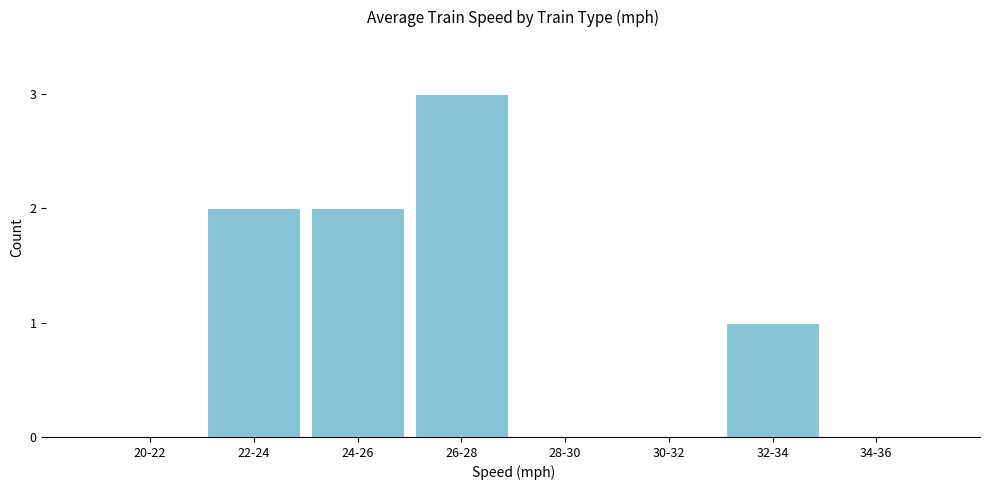

Reading left to right, transcribe all the data shown in this chart.

20-22=0	22-24=2	24-26=2	26-28=3	28-30=0	30-32=0	32-34=1	34-36=0